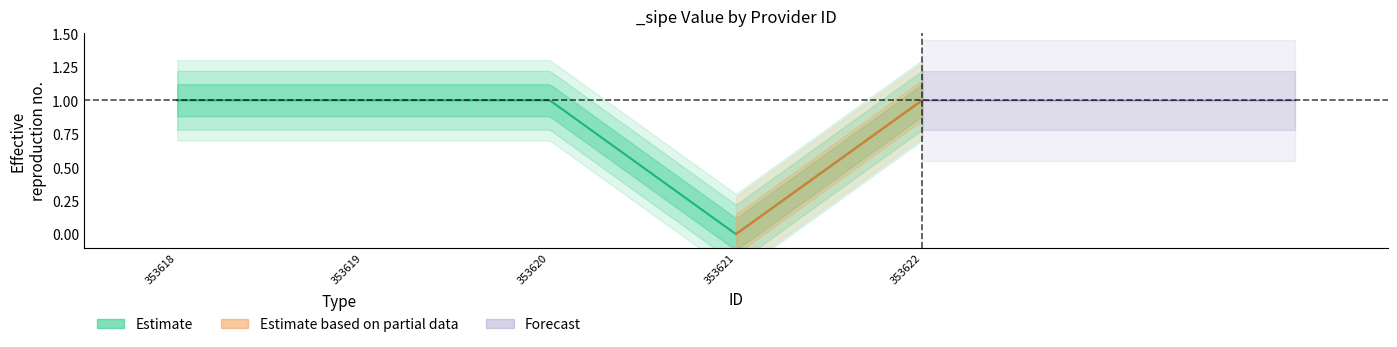

True or false: there are more than 2 points higher than both neighbors.

False